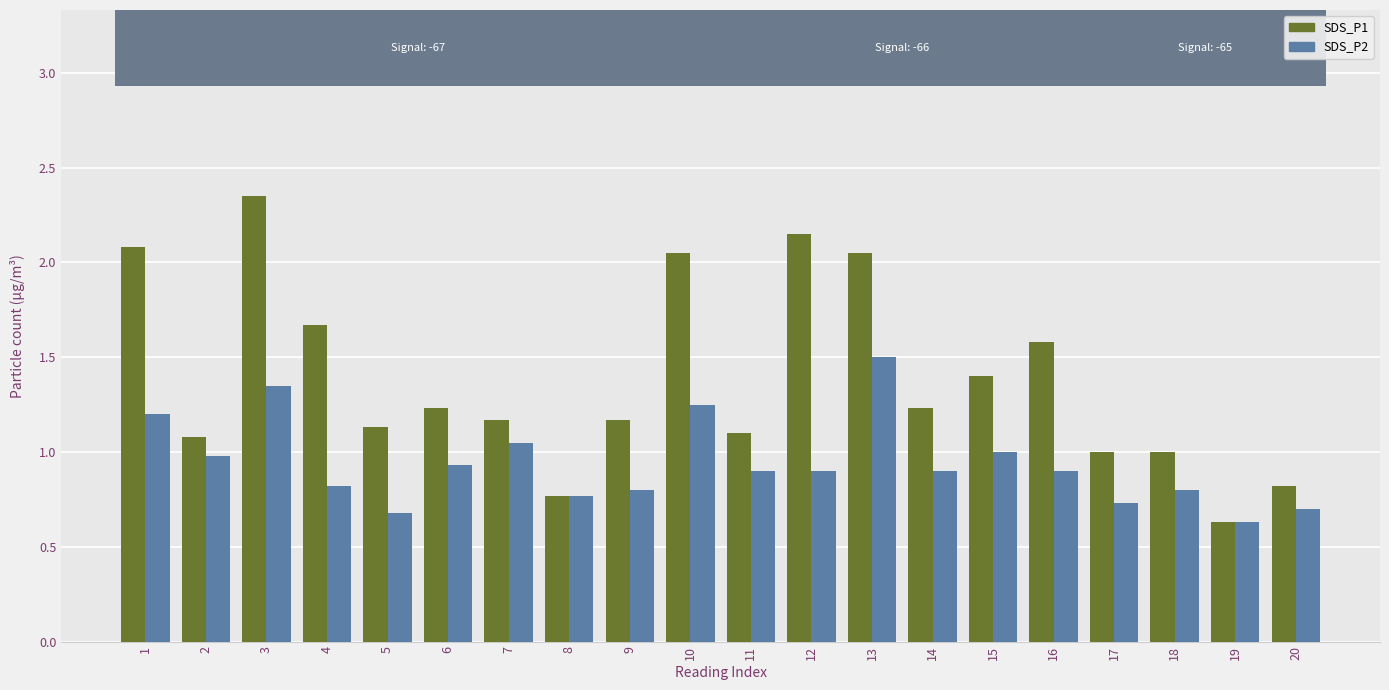

At which category is the sum across all series the highest?

3